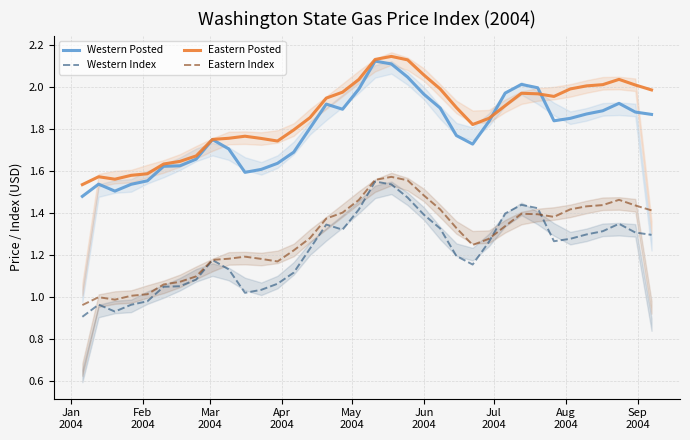

True or false: Western Posted and Western Index intersect in this chart.

False